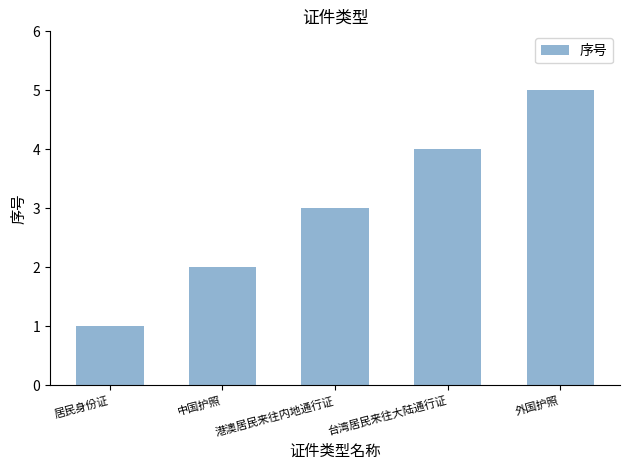

What is the label of the 1st bar from the right?

外国护照